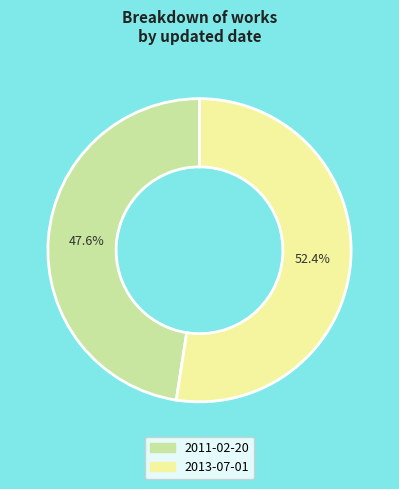

How many segments does this pie chart have?

2